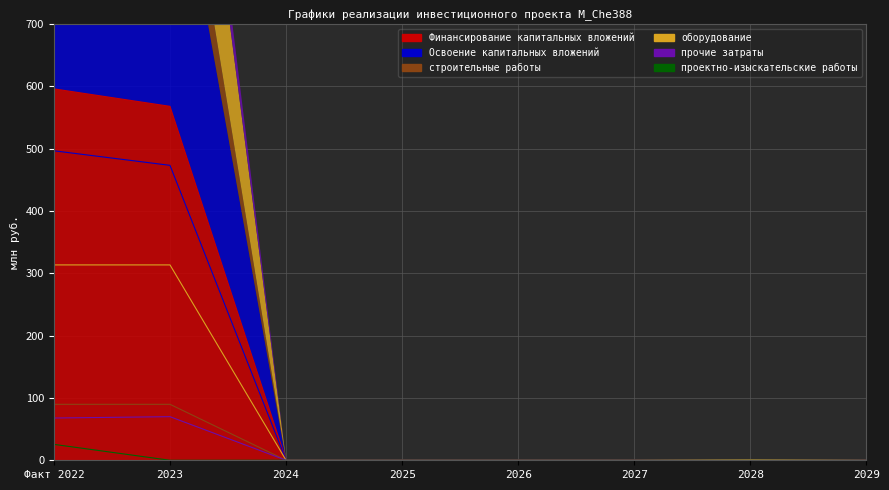

What is the label of the 1st point from the right?

2029